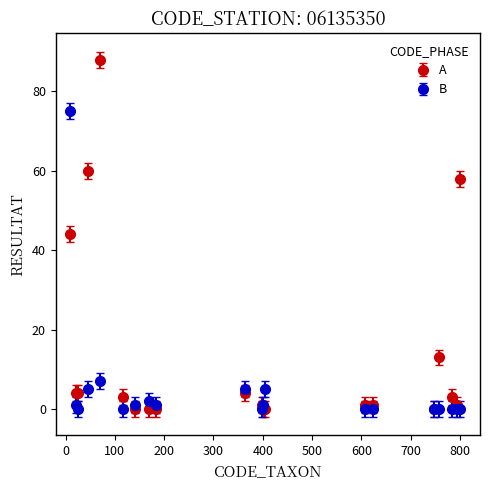

Which series has the largest total across all categories?

A